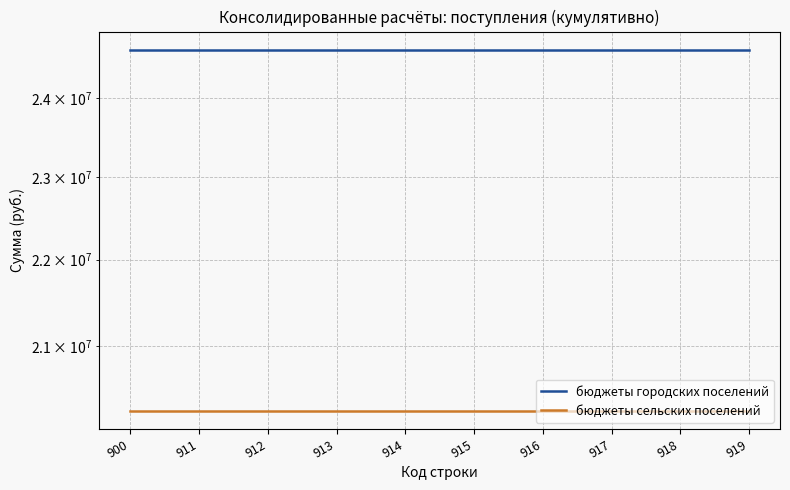

True or false: бюджеты городских поселений and бюджеты сельских поселений cross at least once.

False